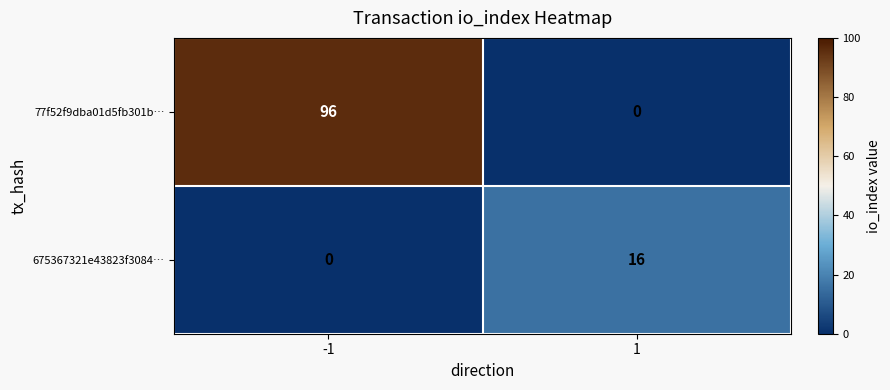

How many categories are shown in the chart?

2